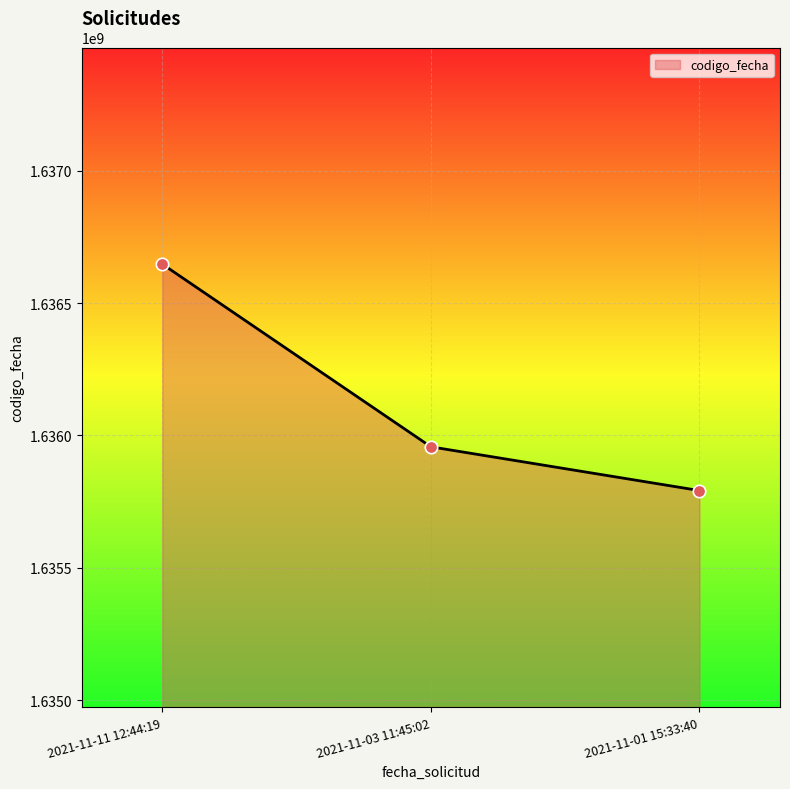

Between 2021-11-03 11:45:02 and 2021-11-01 15:33:40, which is larger?

2021-11-03 11:45:02